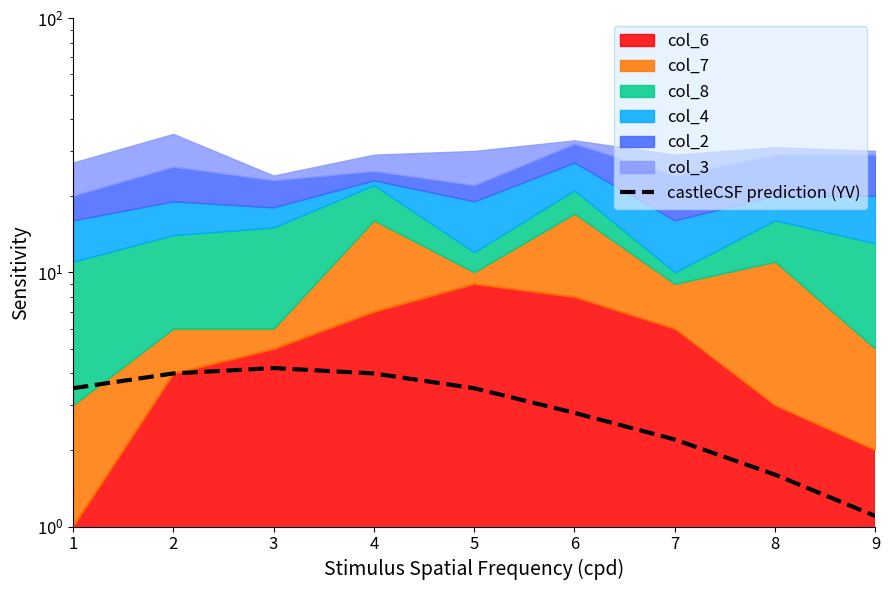

Count the number of categories in the chart.

9